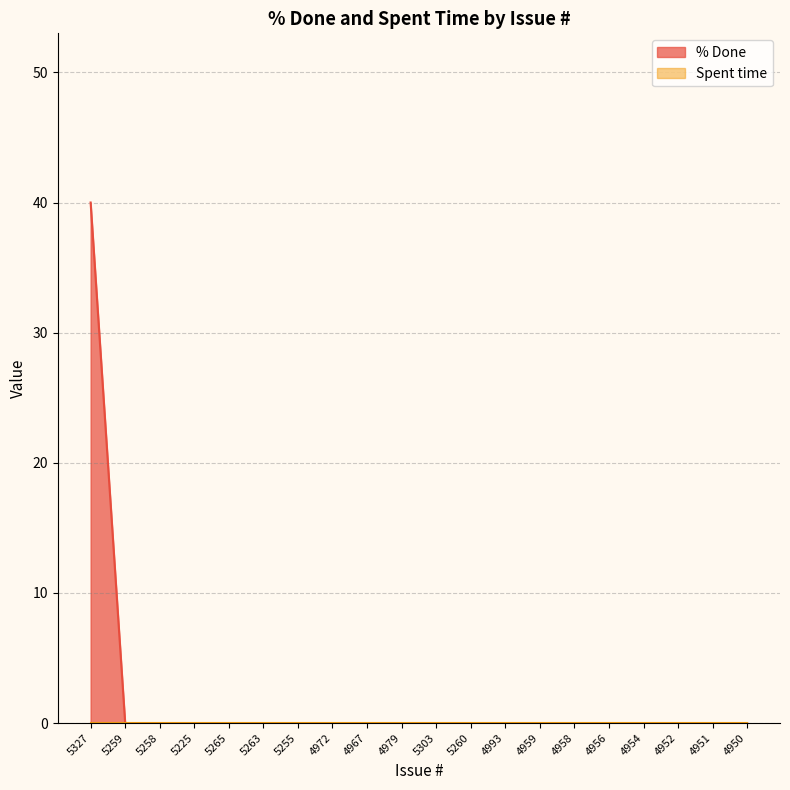

Between 4954 and 4951, which is larger?

4954